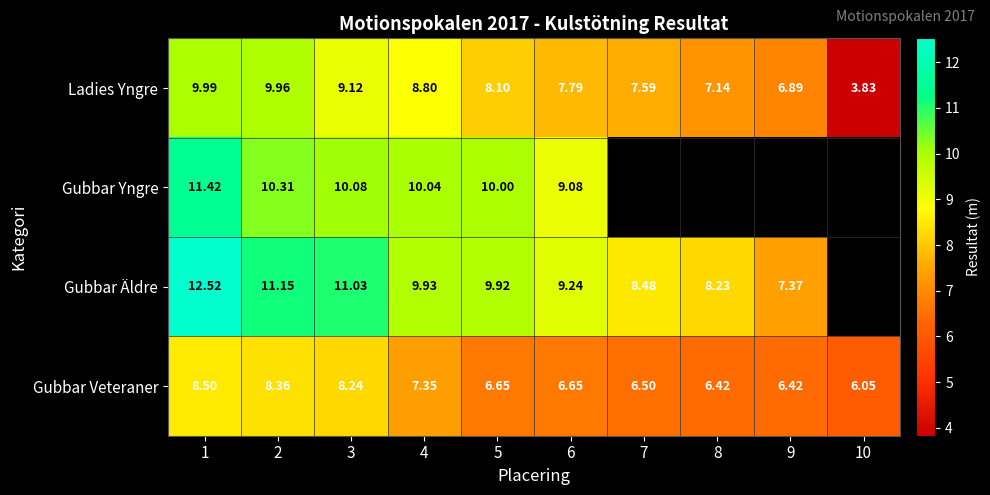

Which category has the highest value in the Ladies Yngre series?

1